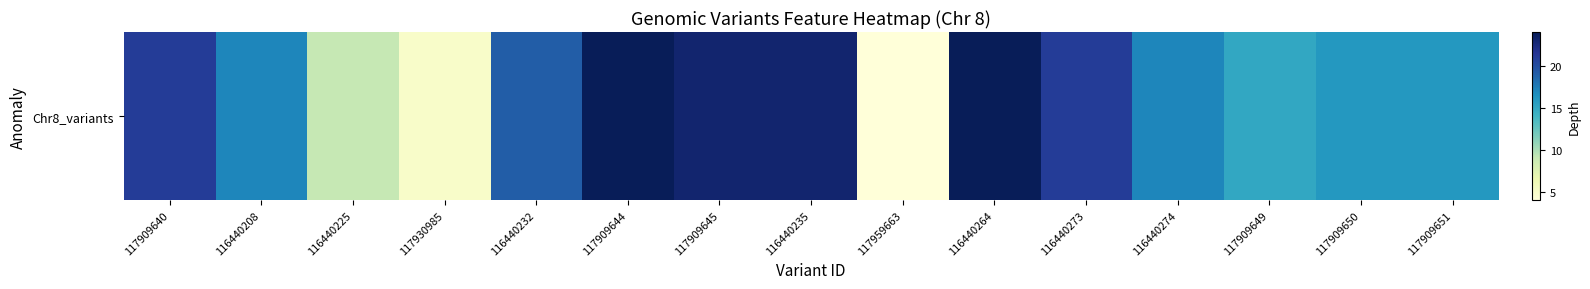

What is the sum of the values at 117909644 and 117909650?

40